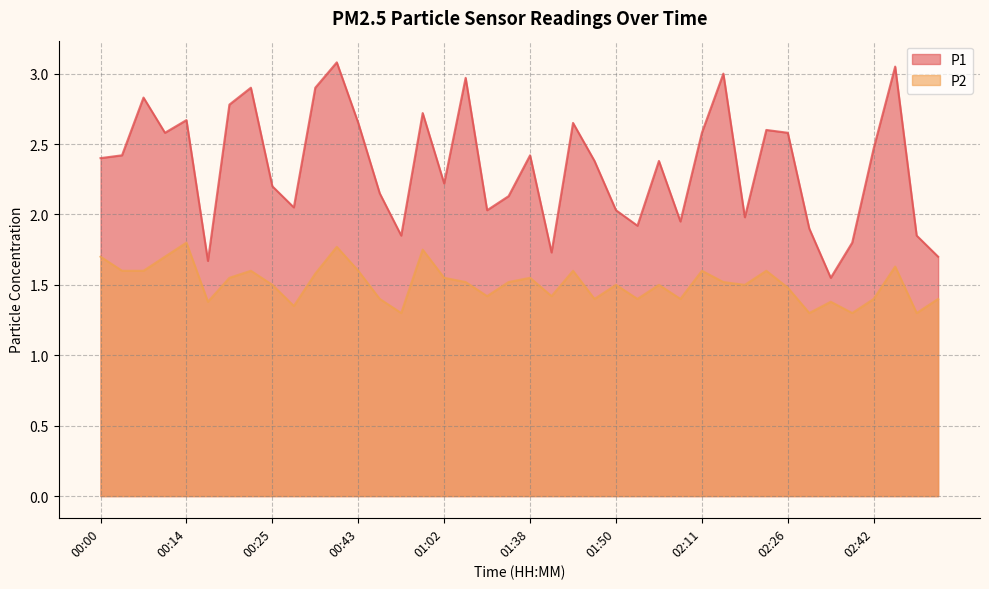

The P2 series shows 1.7 at 00:11. True or false?

True